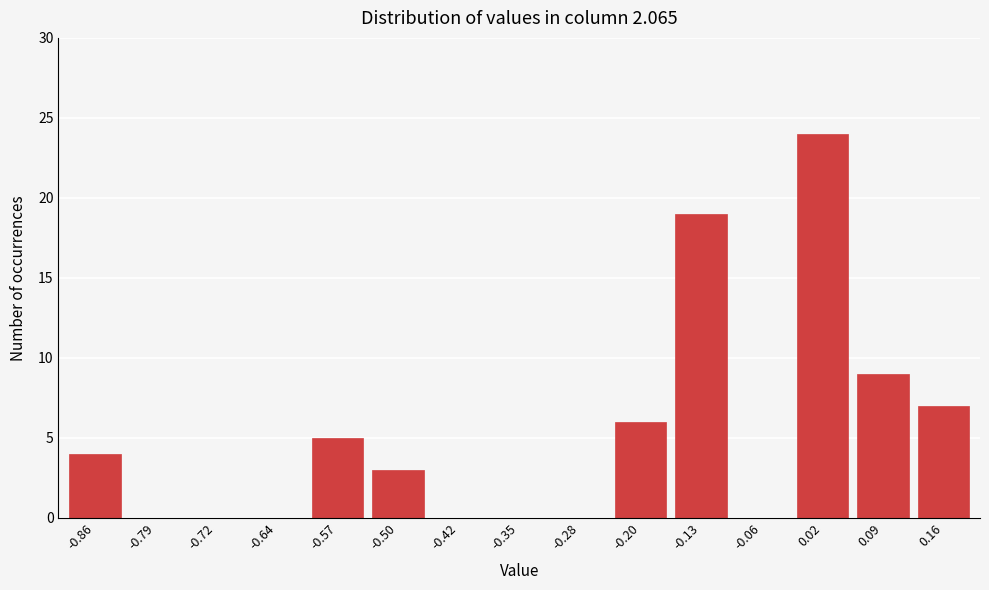

Reading left to right, extract all data points from this chart.

-0.86=4	-0.79=0	-0.72=0	-0.64=0	-0.57=5	-0.50=3	-0.42=0	-0.35=0	-0.28=0	-0.20=6	-0.13=19	-0.06=0	0.02=24	0.09=9	0.16=7